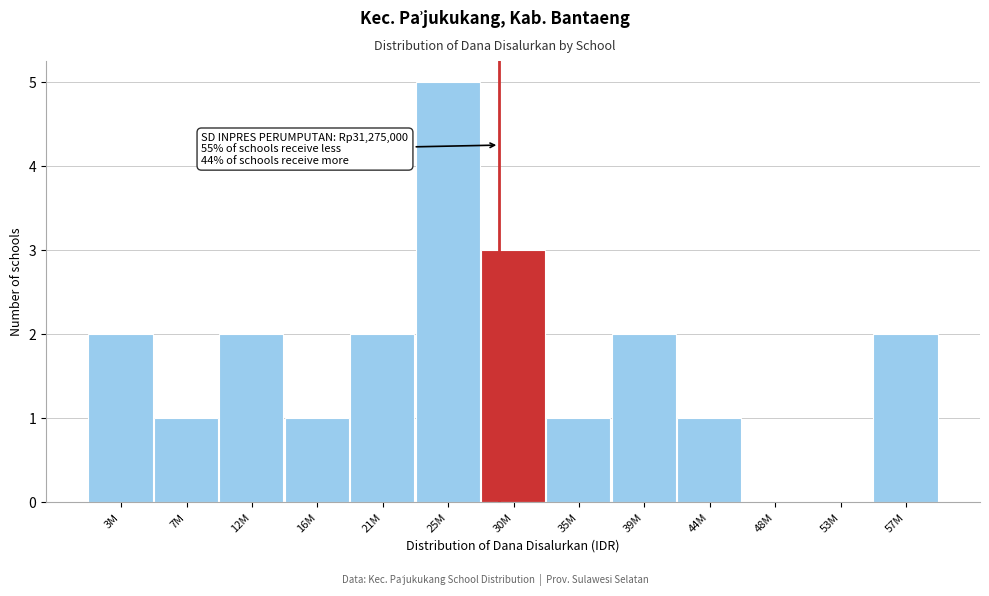

Reading right to left, list all the values displayed in this chart.

57M=2	53M=0	48M=0	44M=1	39M=2	35M=1	30M=3	25M=5	21M=2	16M=1	12M=2	7M=1	3M=2